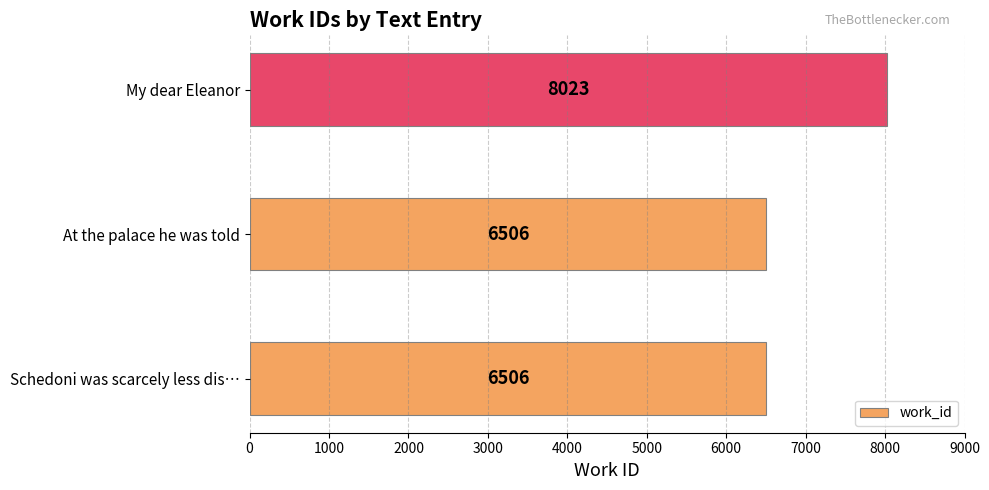

Are the bars grouped side by side (vs. stacked)?

No